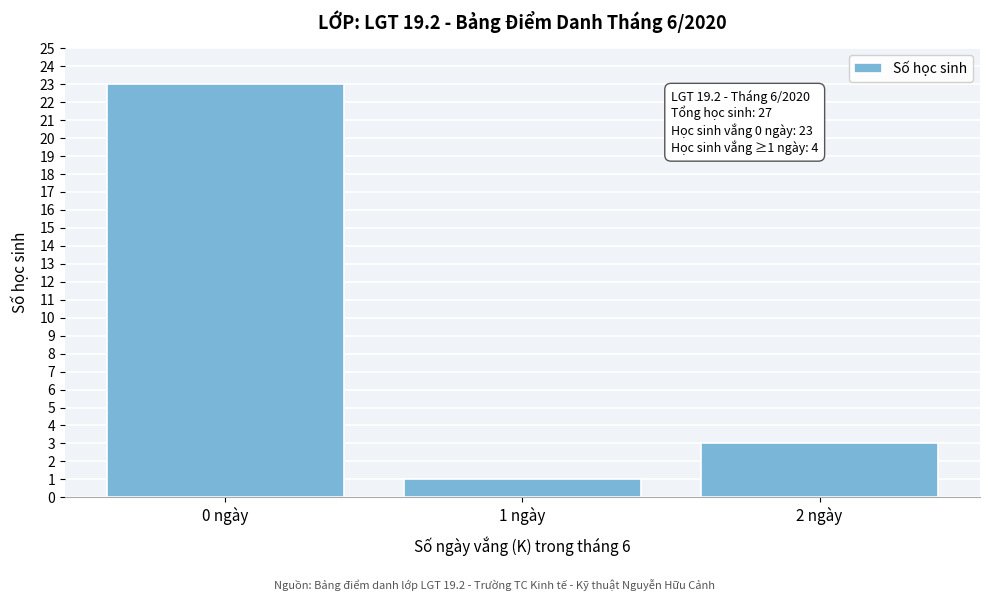

Reading left to right, what are all the values shown in this chart?

0 ngày=23	1 ngày=1	2 ngày=3